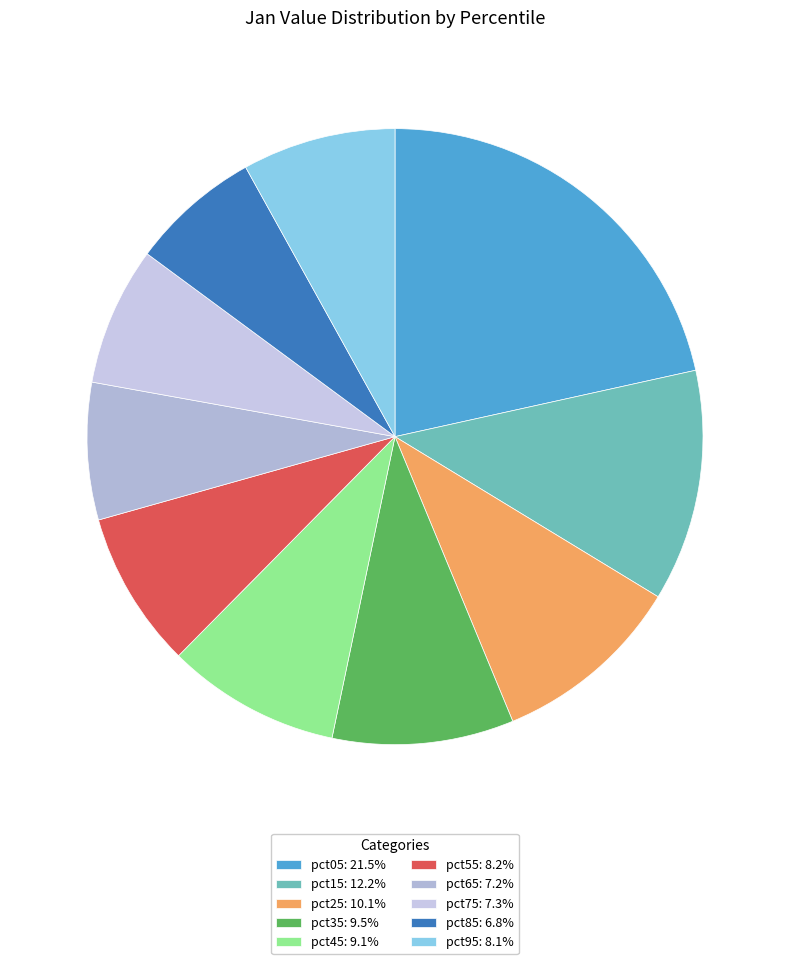

To the nearest percent, what percentage of the pie is pct55?

8%